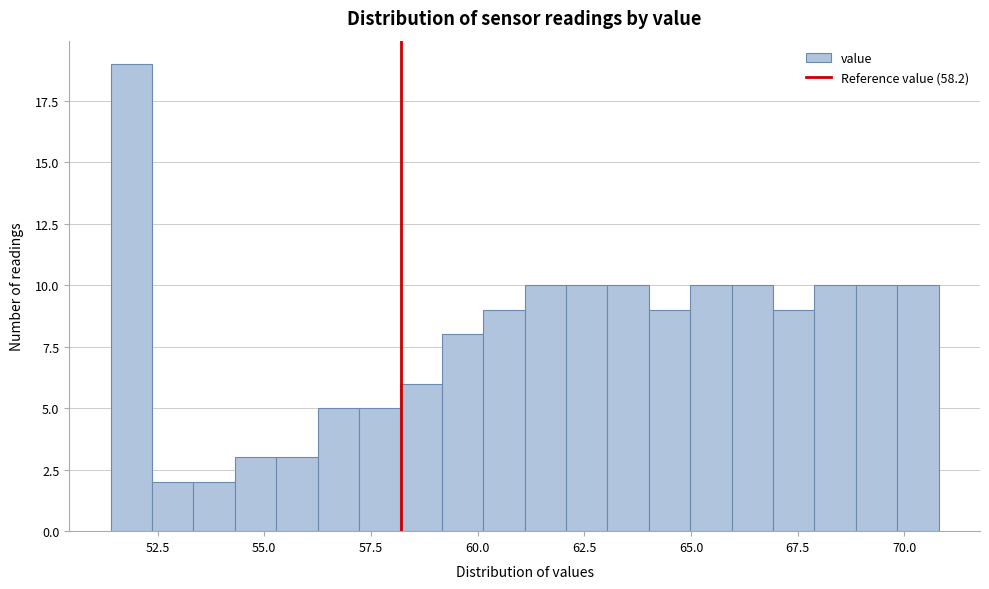

Read against the x-axis, roughly where is the centre of the tallest bar?

52.0